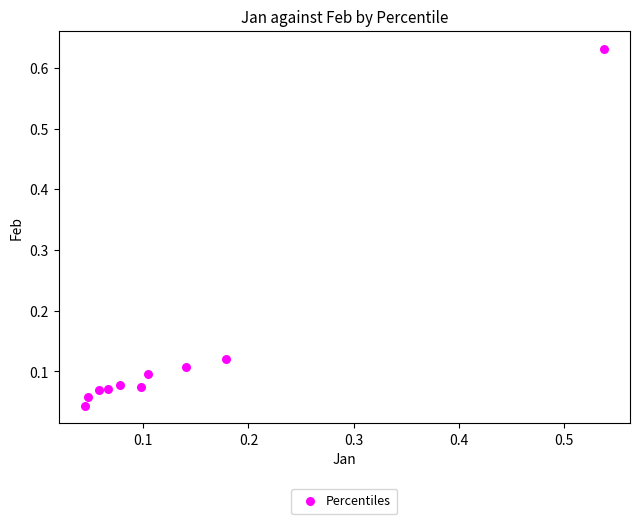

What is the range of X values (max minus min)?

0.5